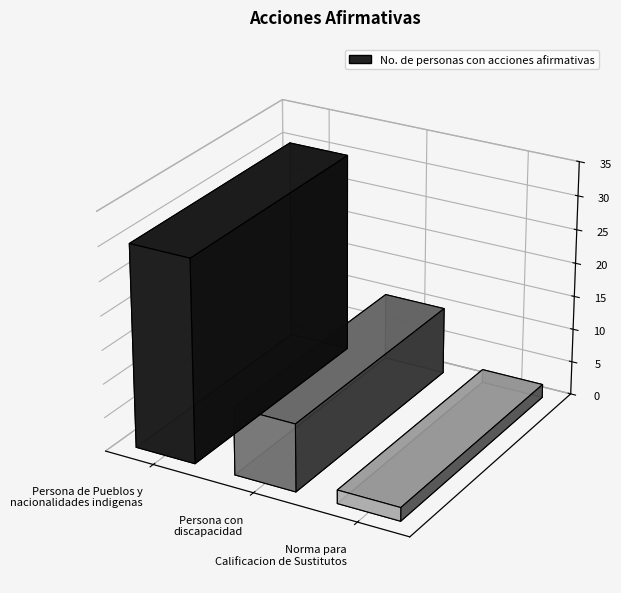

What is the label of the 2nd bar from the right?

Persona con
discapacidad